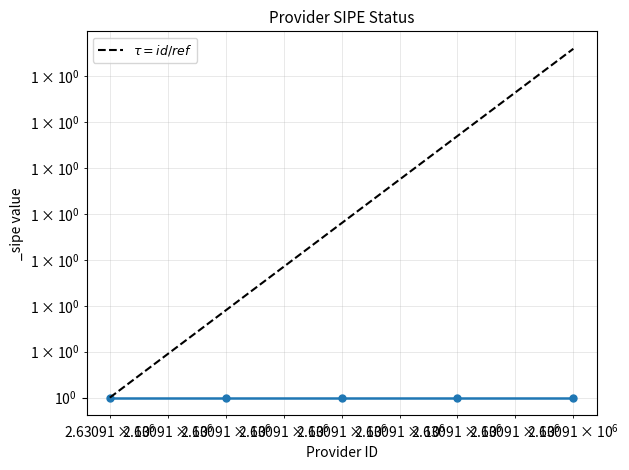

Reading right to left, extract all data points from this chart.

1.0	1.0	1.0	1.0	1.0